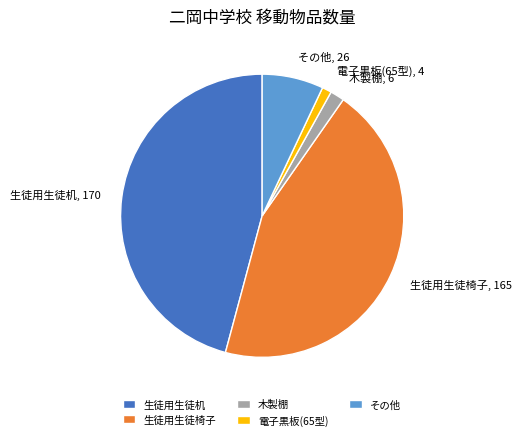

Does any single category account for the majority?

No